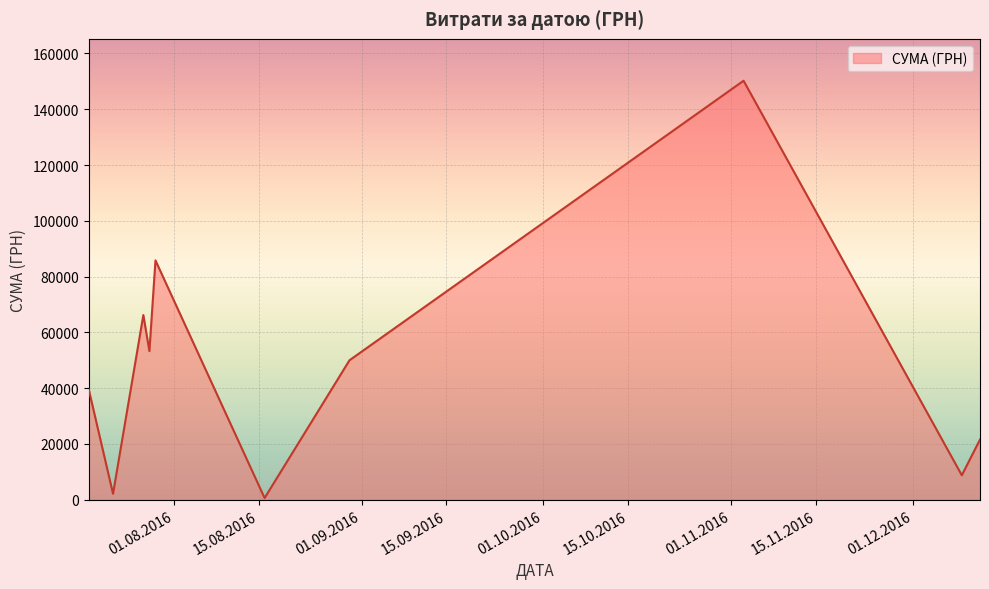

What is the difference between the maximum and minimum values?

149607.7